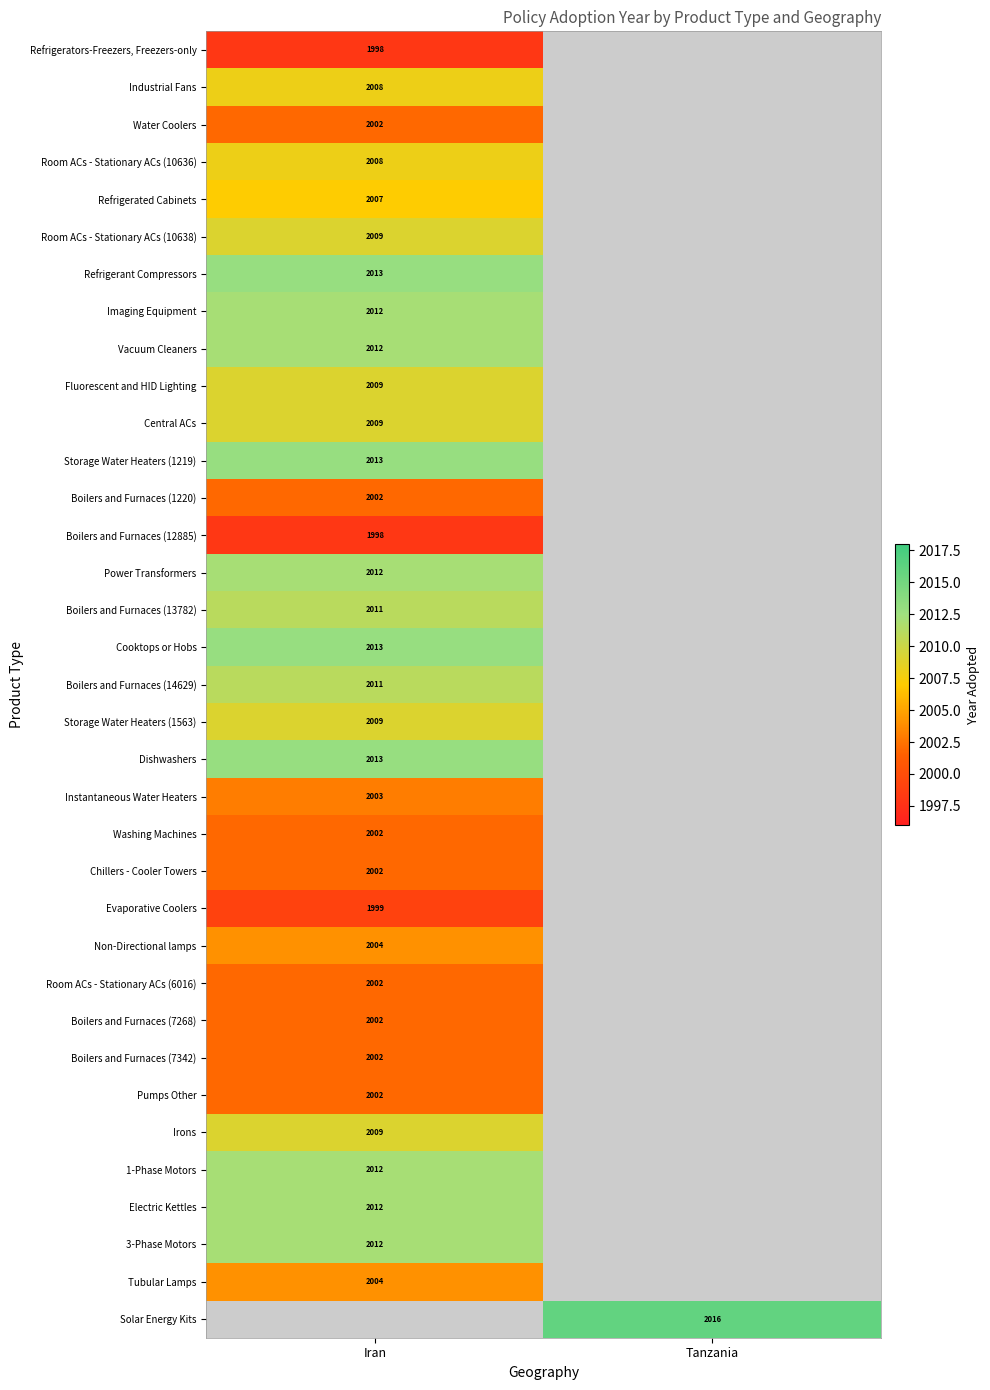

Between Tanzania and Iran, which is larger?

Iran